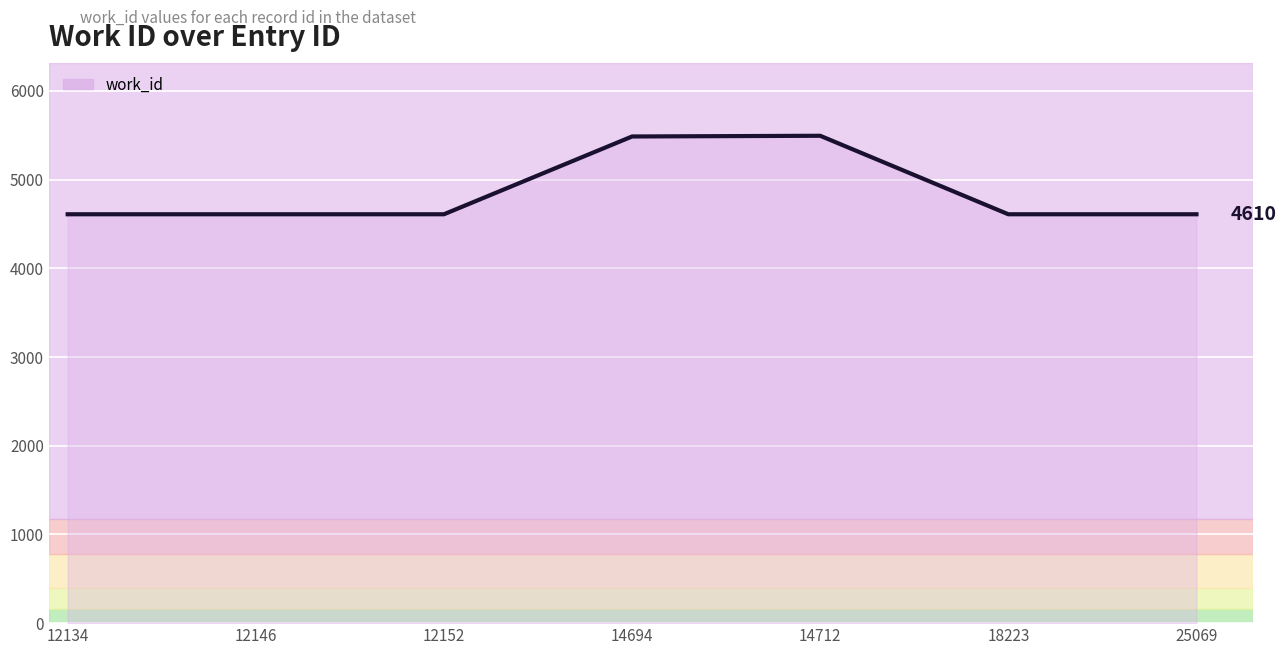

What is the average value?

4862